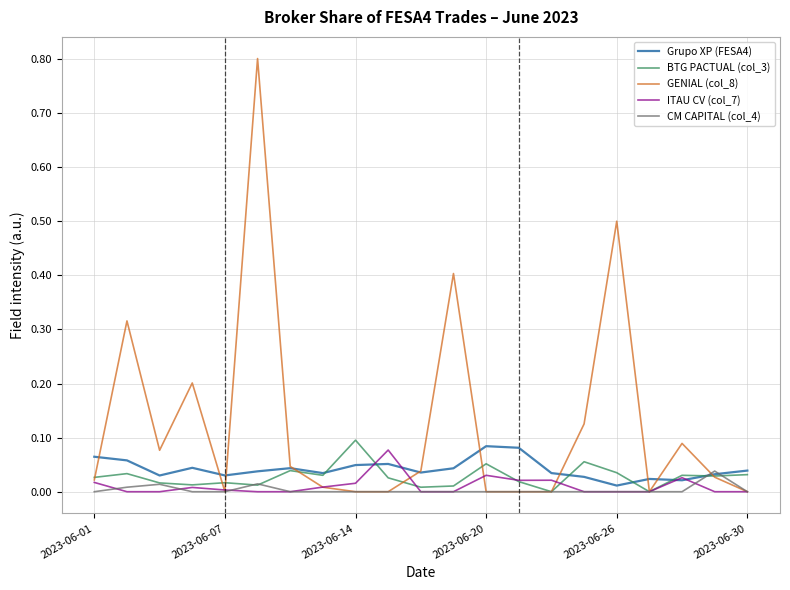

What are all the series names shown in the legend?

Grupo XP (FESA4), BTG PACTUAL (col_3), GENIAL (col_8), ITAU CV (col_7), CM CAPITAL (col_4)